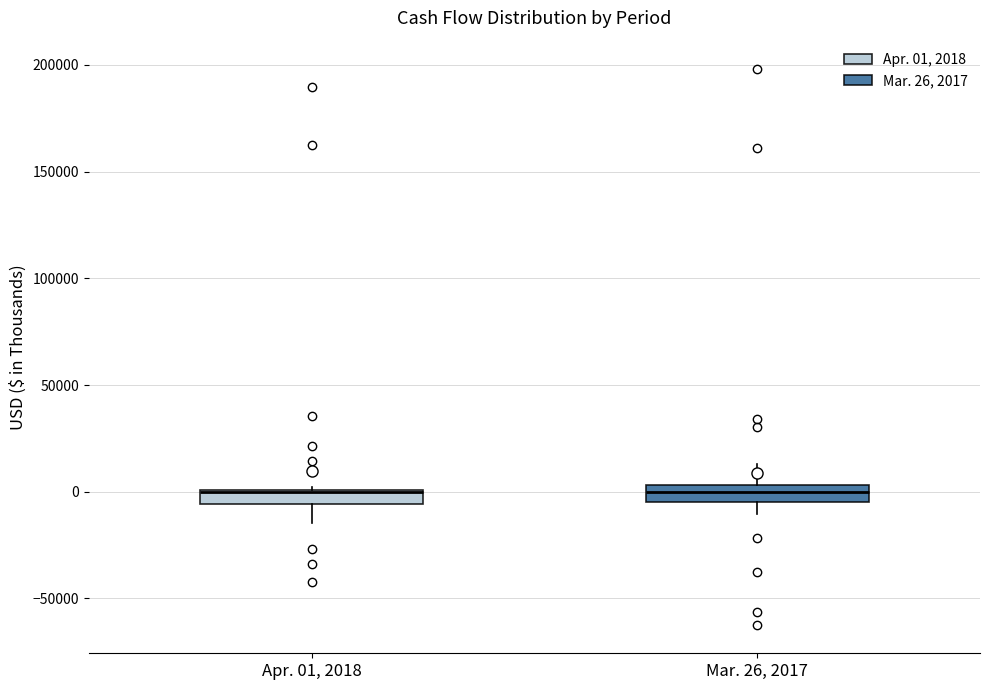

Where is the upper edge of the box for Apr. 01, 2018 on the y-axis? The values are not printed on the chart, so give them approximately, as read against the axis.

0